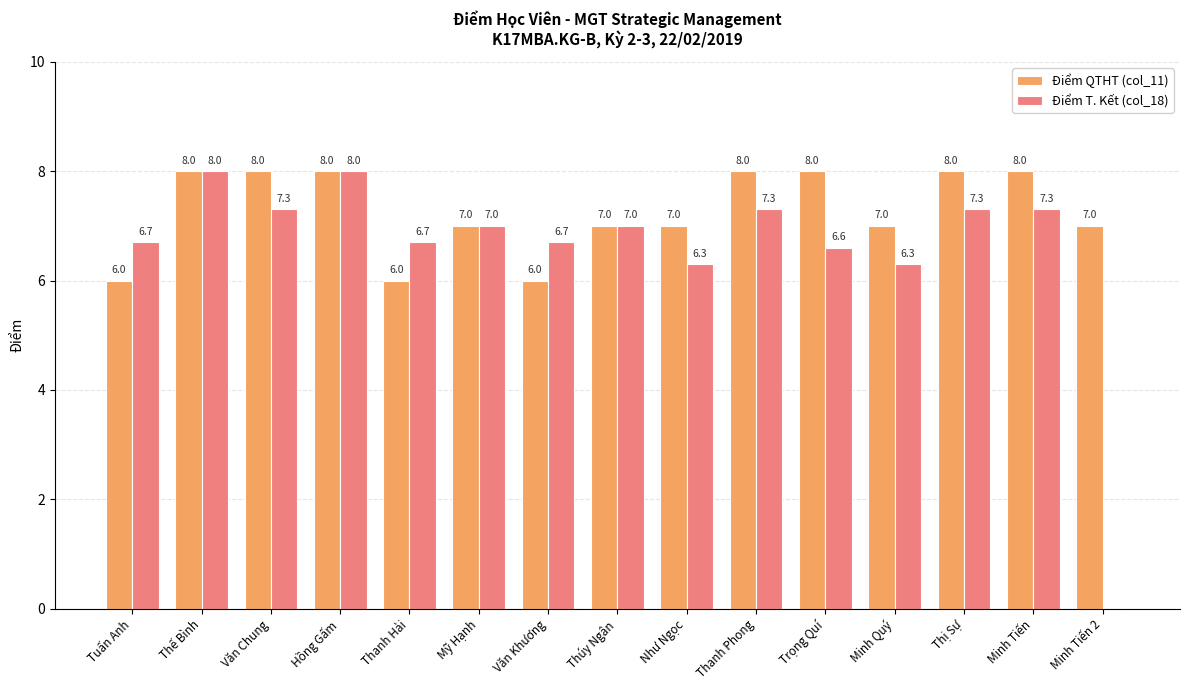

Between Minh Tiến and Minh Tiến 2, which series saw the biggest shift?

Điểm T. Kết (col_18)